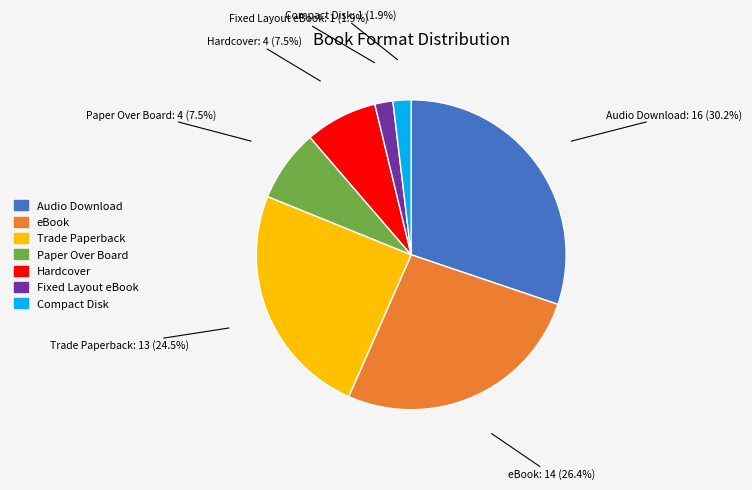

How many slices are in this pie chart?

7